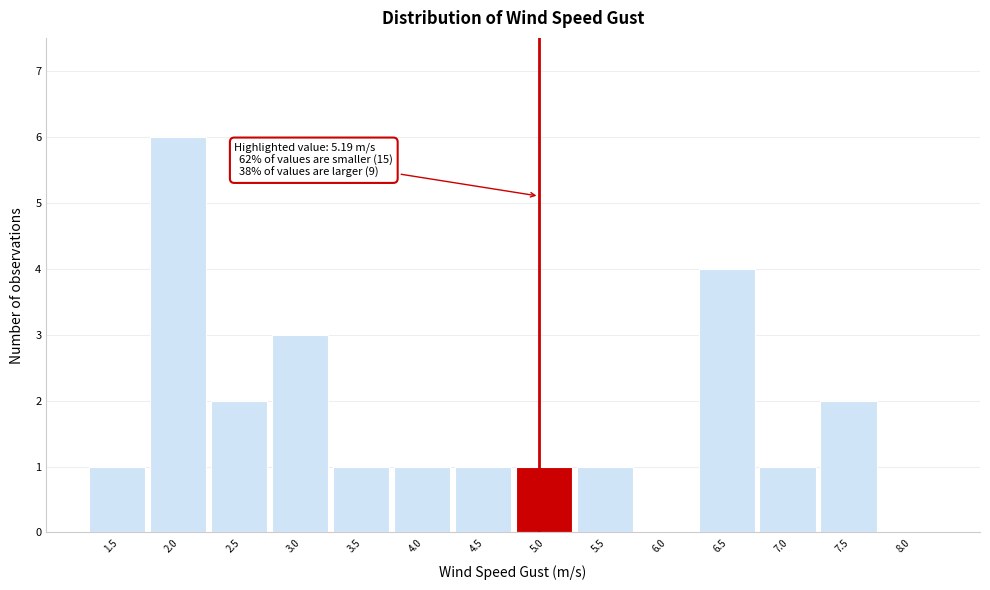

Reading left to right, transcribe all the data shown in this chart.

1.5=1	2.0=6	2.5=2	3.0=3	3.5=1	4.0=1	4.5=1	5.0=1	5.5=1	6.0=0	6.5=4	7.0=1	7.5=2	8.0=0